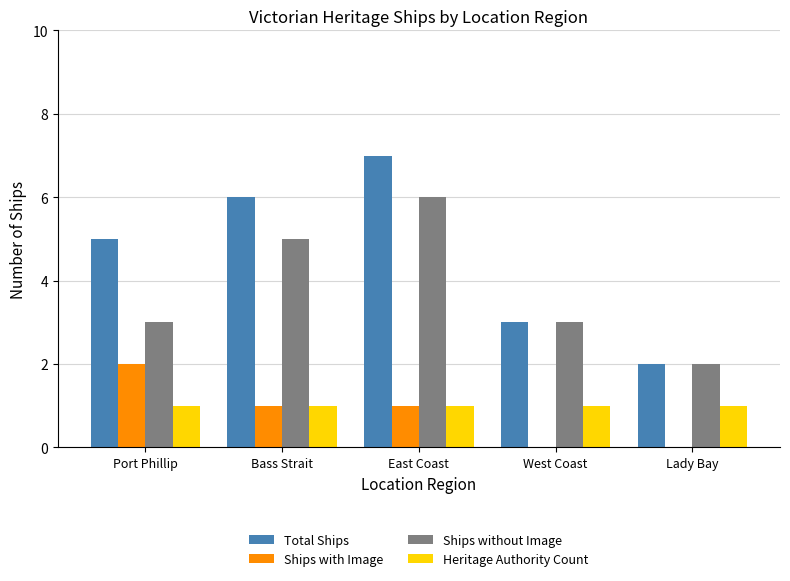

Reading left to right, transcribe all the data shown in this chart.

Total Ships: 5	6	7	3	2
Ships with Image: 2	1	1	0	0
Ships without Image: 3	5	6	3	2
Heritage Authority Count: 1	1	1	1	1